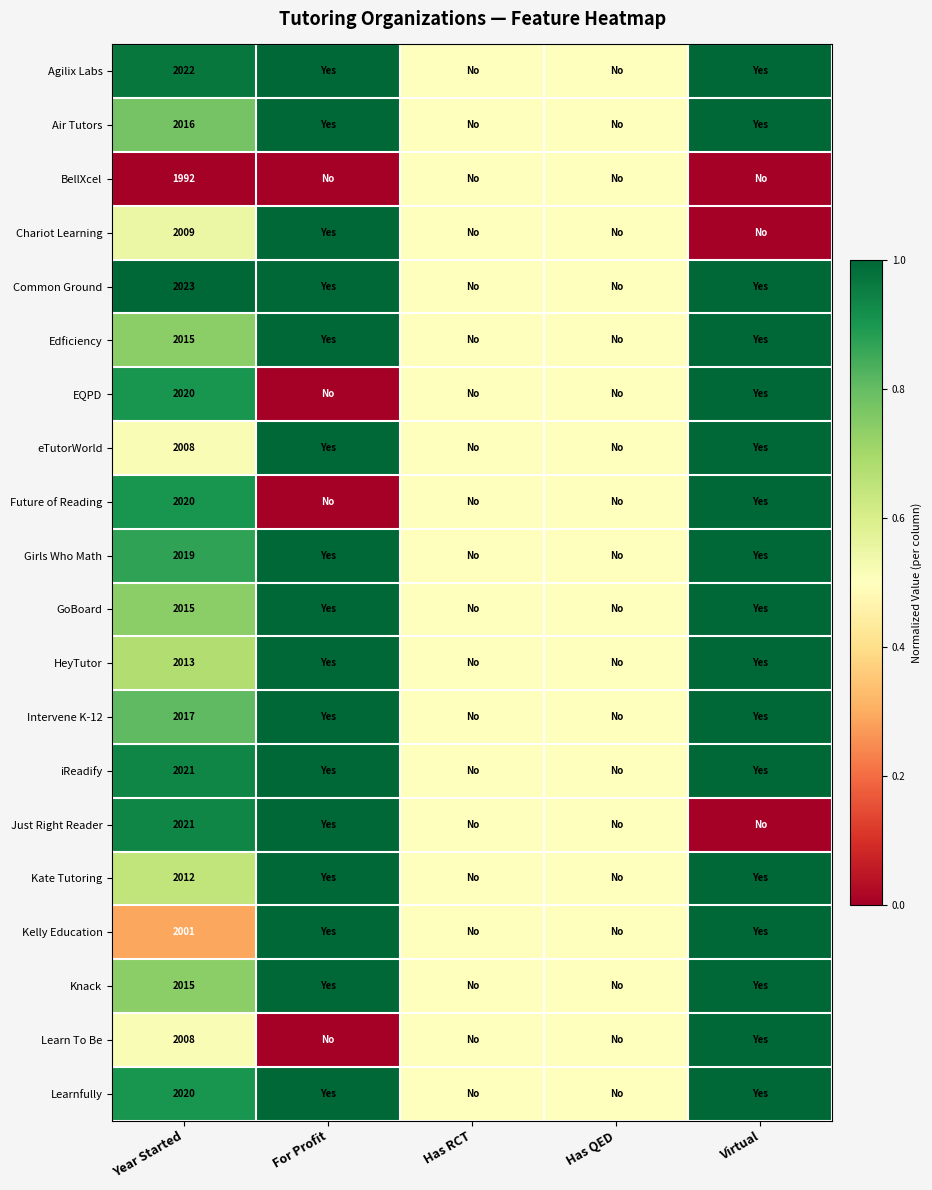

True or false: eTutorWorld has a value of 2008.0 at Year Started.

True